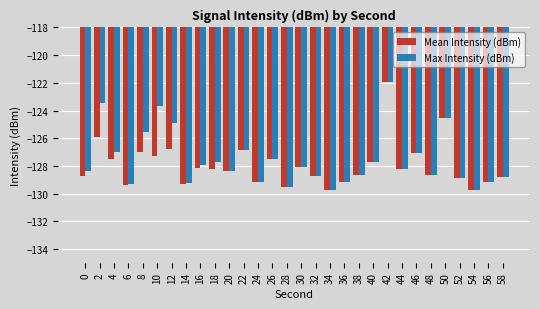

Is it true that Max Intensity (dBm) equals -183.8 at 48?

False